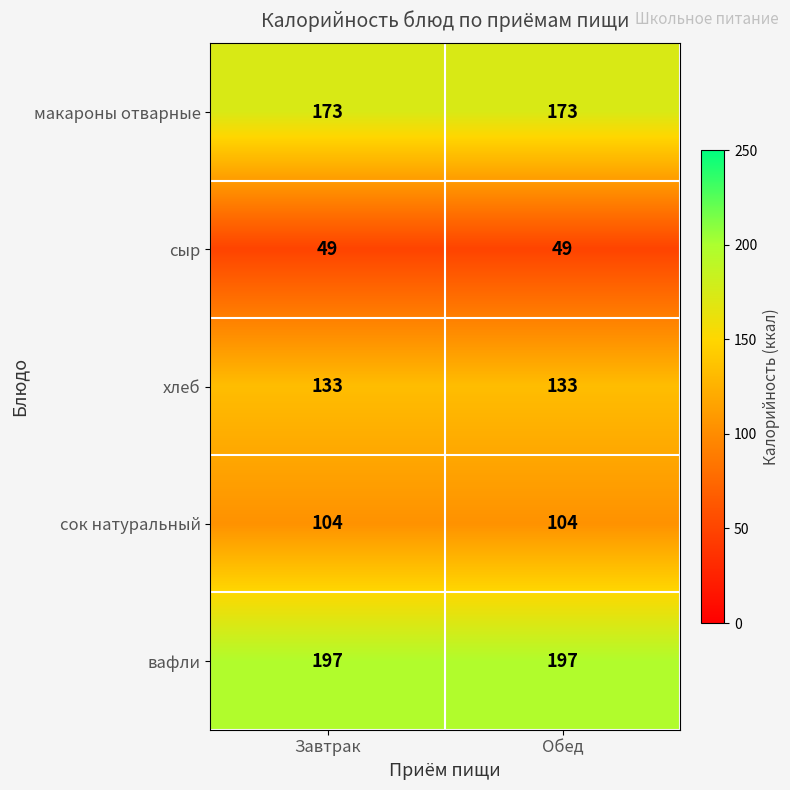

True or false: макароны отварные has a value of 173 at Обед.

True